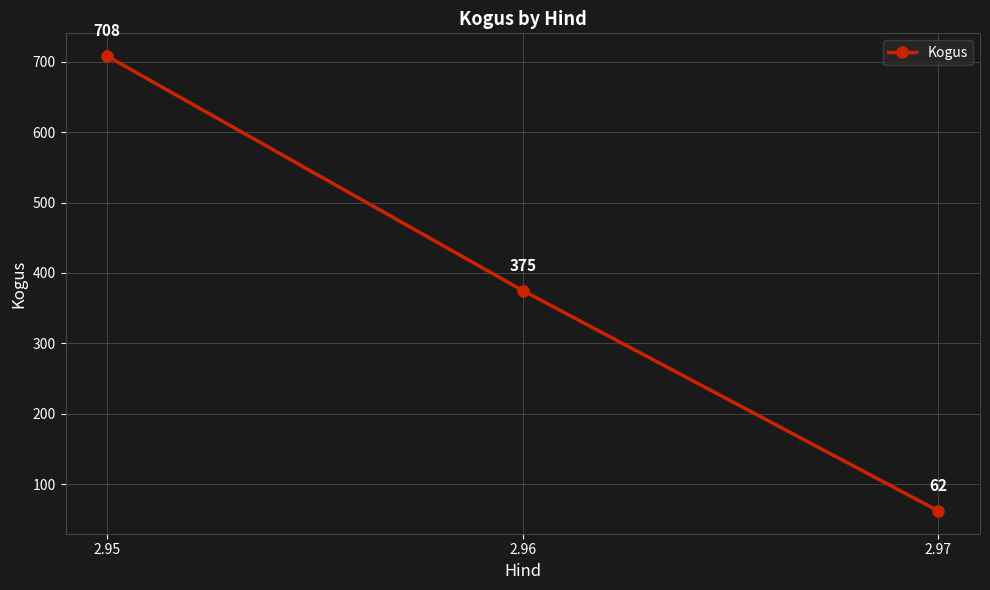

Reading left to right, extract all data points from this chart.

2.95=708	2.96=375	2.97=62